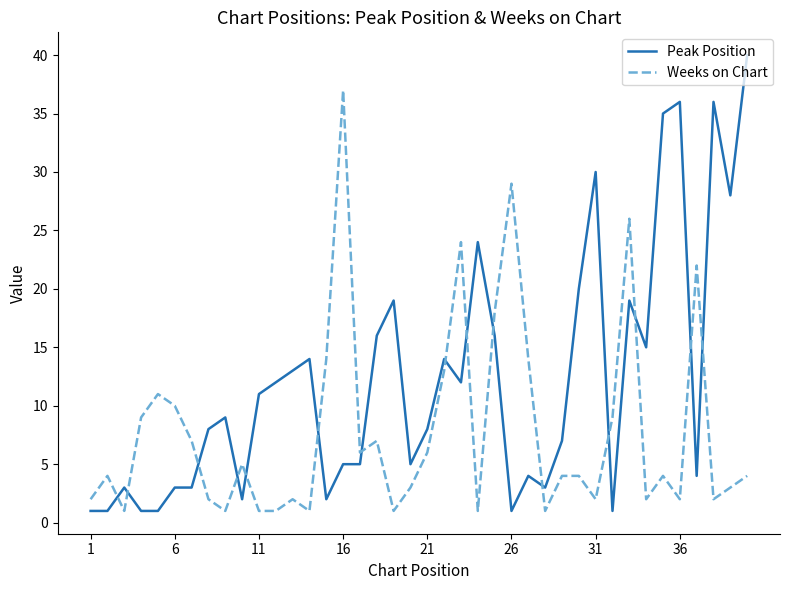

Which series has the largest total across all categories?

Peak Position